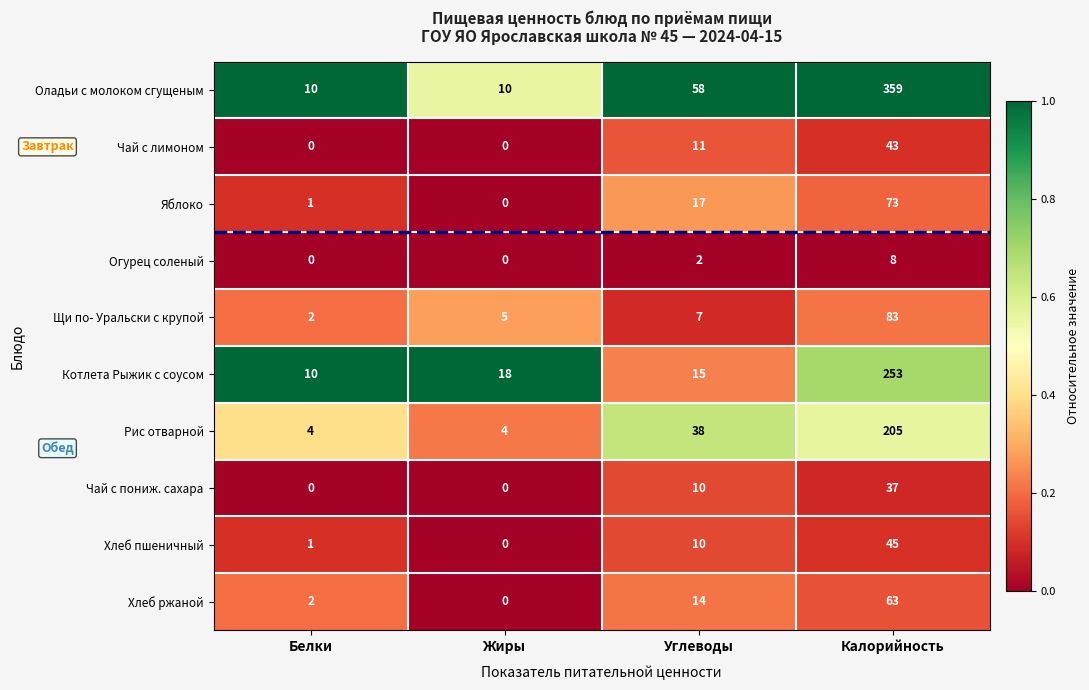

Which series has the widest spread of values?

Оладьи с молоком сгущеным